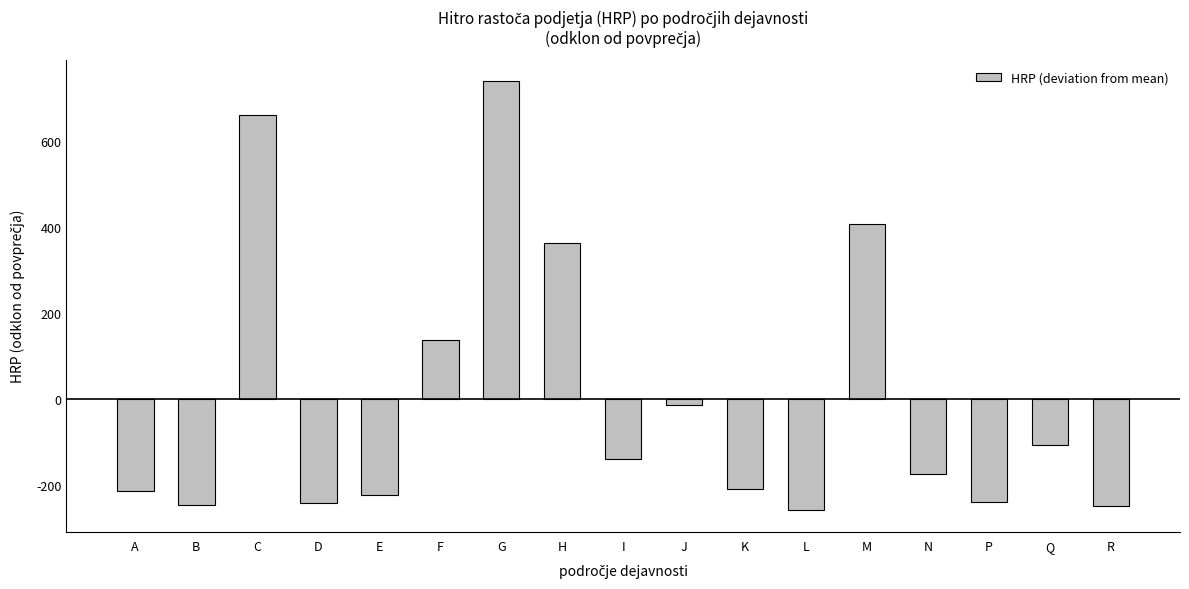

Between B and M, which is larger?

M